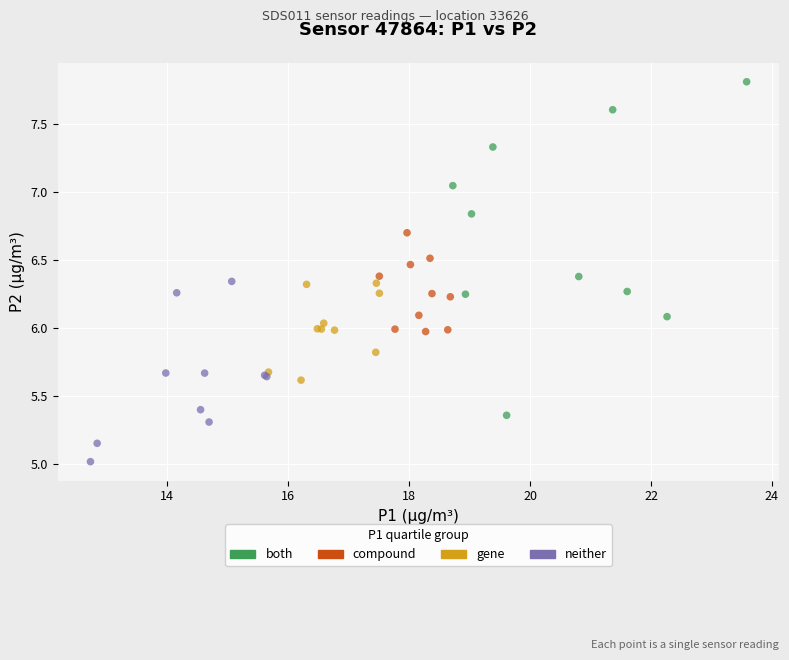

Which series reaches the maximum Y coordinate?

both